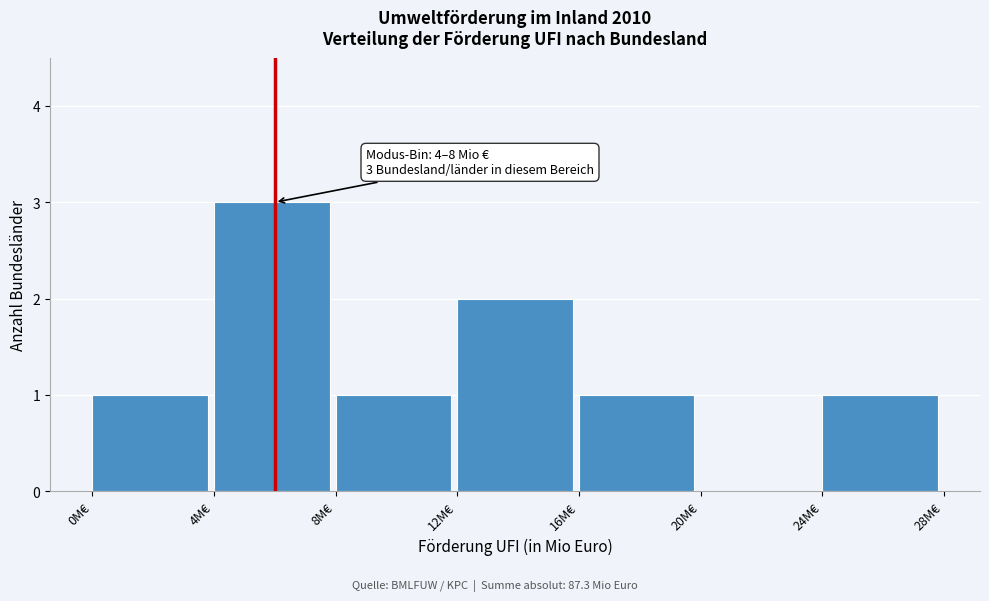

Which range on the x-axis has the tallest bar?

4 to 8